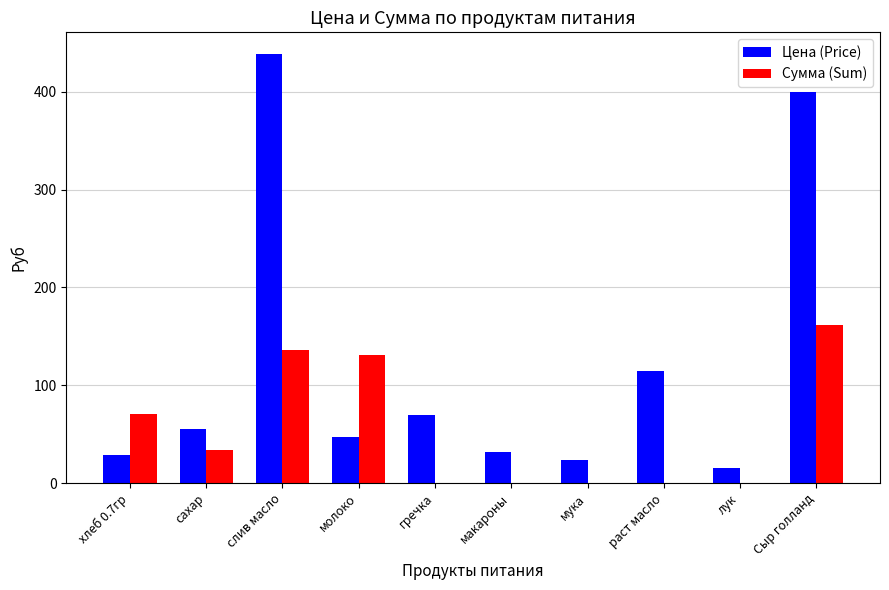

What is the maximum value shown in the chart?

438.9